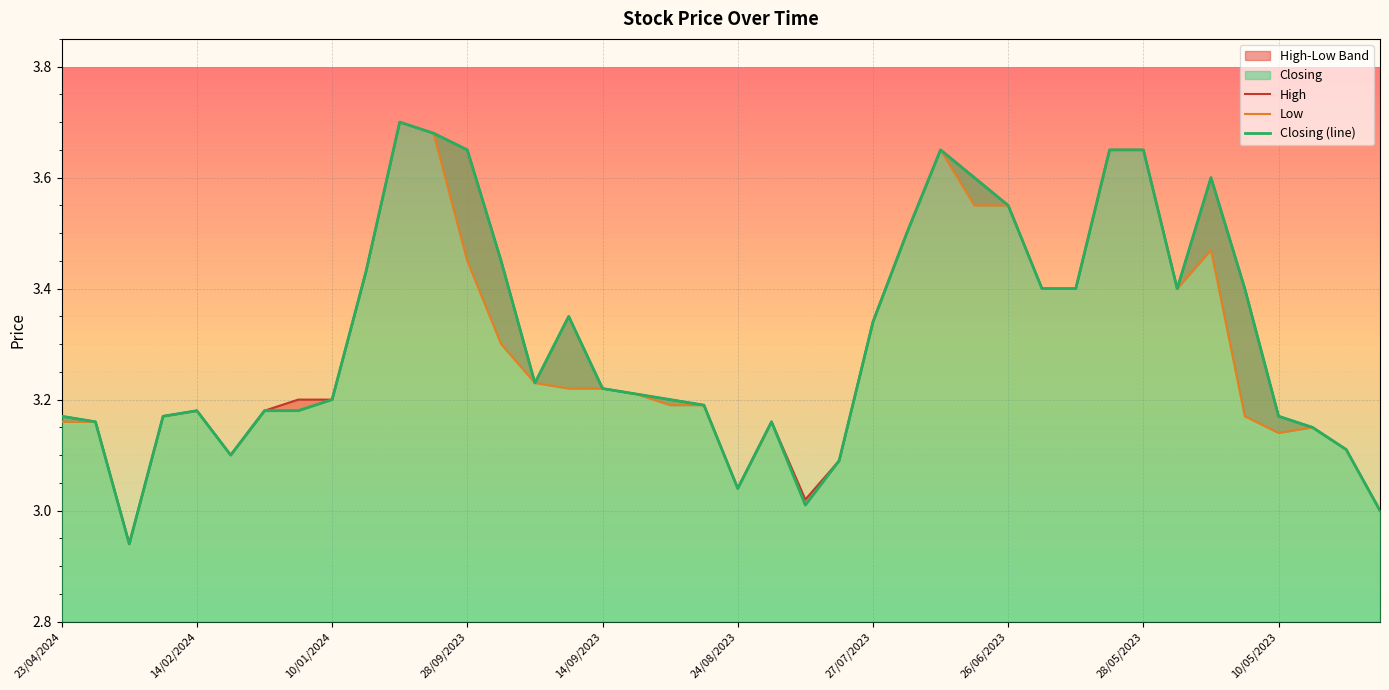

Reading right to left, what are all the values shown in this chart?

High: 3.0	3.1	3.1	3.2	3.4	3.6	3.4	3.6	3.6	3.4	3.4	3.5	3.6	3.6	3.5	3.3	3.1	3.0	3.2	3.0	3.2	3.2	3.2	3.2	3.4	3.2	3.5	3.6	3.7	3.7	3.4	3.2	3.2	3.2	3.1	3.2	3.2	2.9	3.2	3.2
Low: 3.0	3.1	3.1	3.1	3.2	3.5	3.4	3.6	3.6	3.4	3.4	3.5	3.5	3.6	3.5	3.3	3.1	3.0	3.2	3.0	3.2	3.2	3.2	3.2	3.2	3.2	3.3	3.5	3.7	3.7	3.4	3.2	3.2	3.2	3.1	3.2	3.2	2.9	3.2	3.2
Closing (line): 3.0	3.1	3.1	3.2	3.4	3.6	3.4	3.6	3.6	3.4	3.4	3.5	3.6	3.6	3.5	3.3	3.1	3.0	3.2	3.0	3.2	3.2	3.2	3.2	3.4	3.2	3.5	3.6	3.7	3.7	3.4	3.2	3.2	3.2	3.1	3.2	3.2	2.9	3.2	3.2